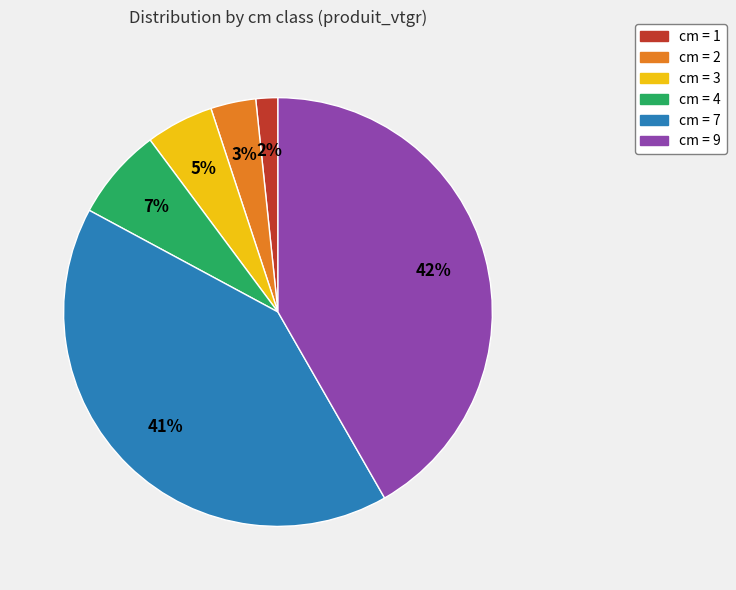

To the nearest percent, what is the difference between the largest and smallest slice percentages?

40%